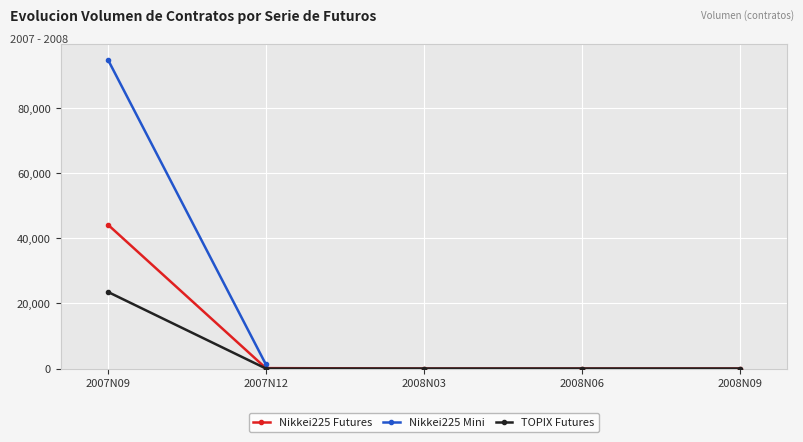

Where is Nikkei225 Futures nearest to the value 22112?

2007N12